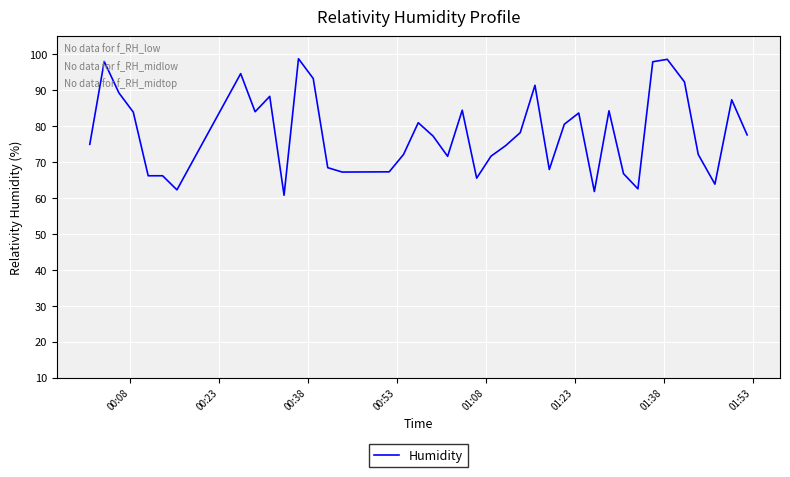

What is the greatest value displayed?

98.7